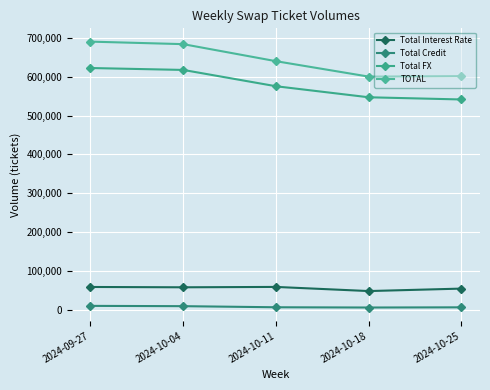

How many data points in Total Interest Rate are less than 57512?

2